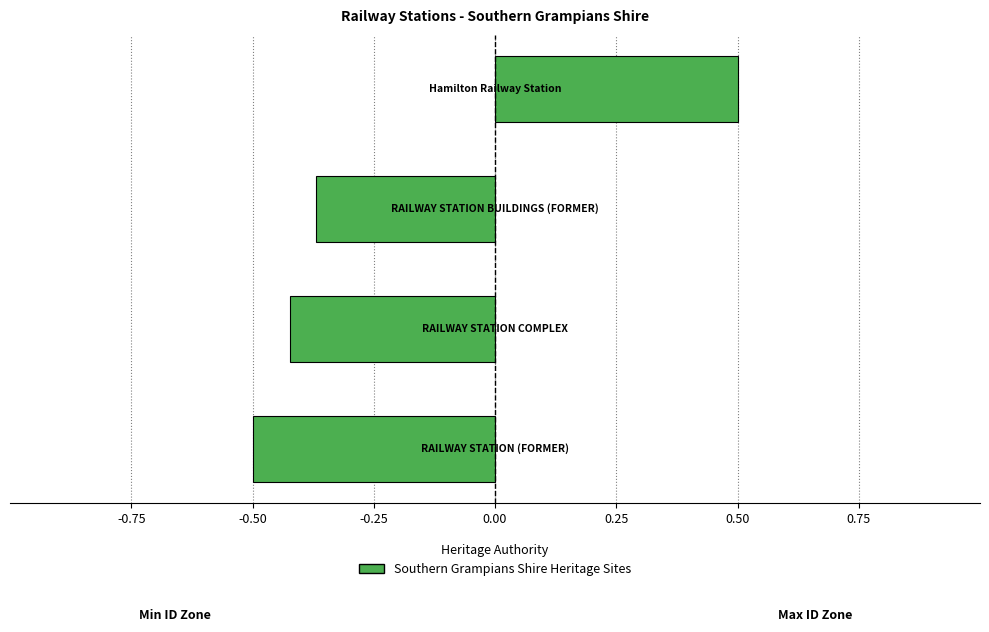

What is the difference between the maximum and minimum values?

1.0